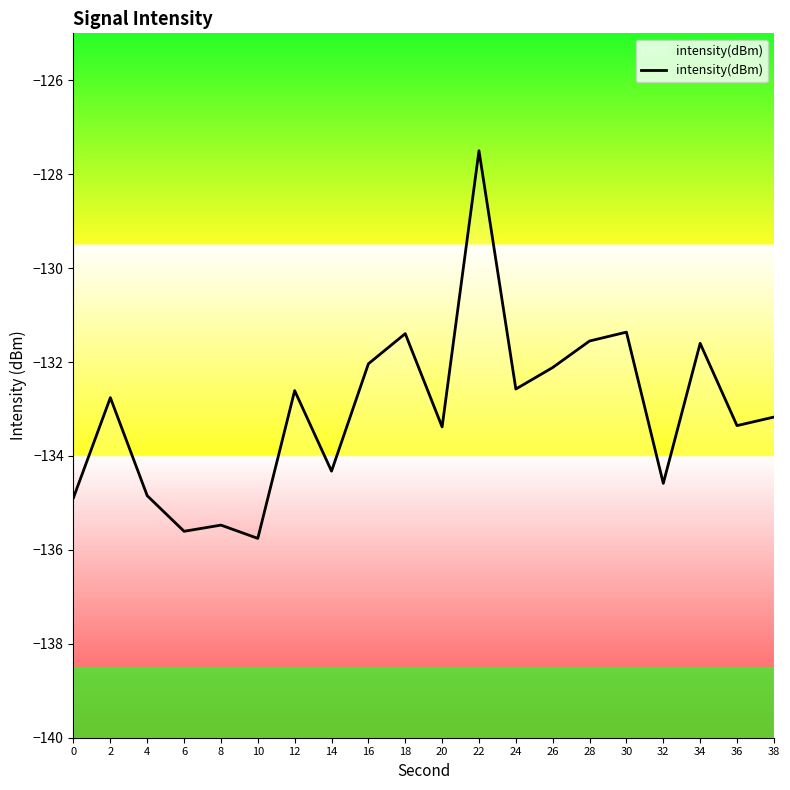

Count the number of values greater than -132.

5